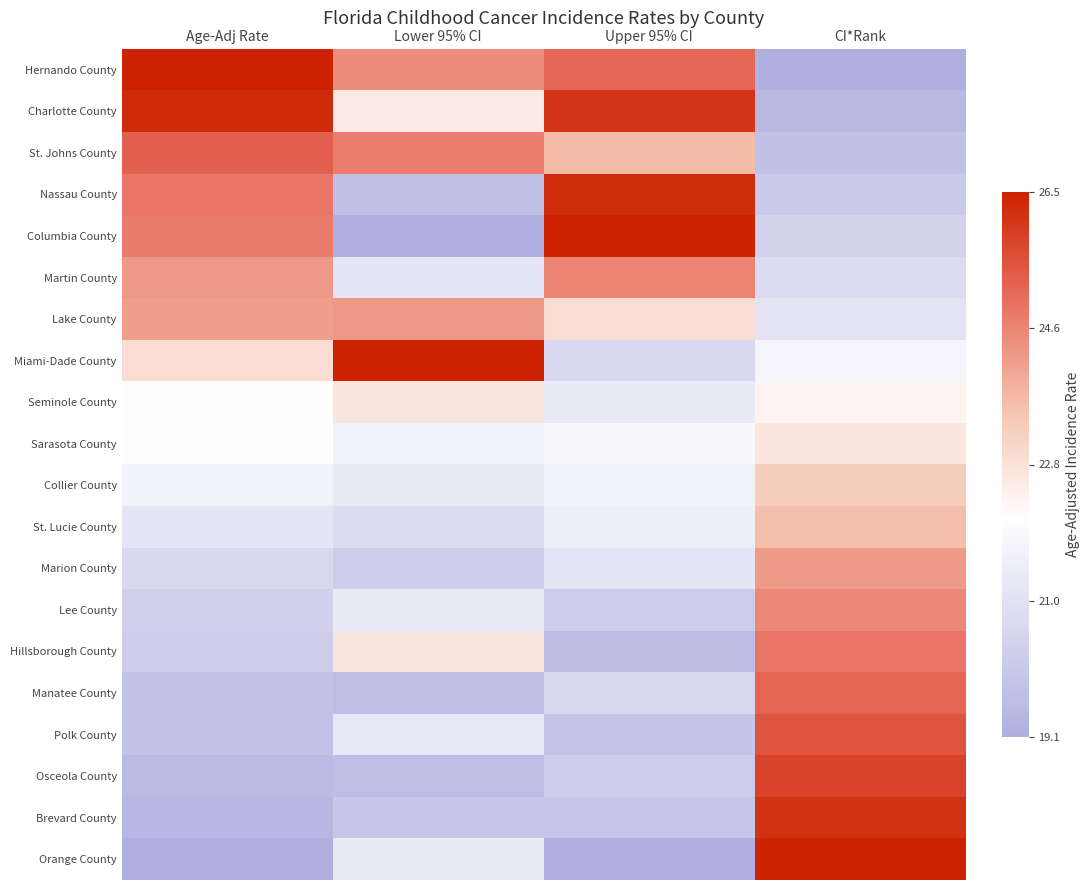

Reading left to right, extract all data points from this chart.

Hernando County: Age-Adj Rate=1.0	Lower 95% CI=0.7	Upper 95% CI=0.8	CI*Rank=0.0
Charlotte County: Age-Adj Rate=1.0	Lower 95% CI=0.5	Upper 95% CI=0.9	CI*Rank=0.0
St. Johns County: Age-Adj Rate=0.8	Lower 95% CI=0.8	Upper 95% CI=0.6	CI*Rank=0.1
Nassau County: Age-Adj Rate=0.8	Lower 95% CI=0.1	Upper 95% CI=1.0	CI*Rank=0.1
Columbia County: Age-Adj Rate=0.8	Lower 95% CI=0.0	Upper 95% CI=1.0	CI*Rank=0.2
Martin County: Age-Adj Rate=0.7	Lower 95% CI=0.3	Upper 95% CI=0.8	CI*Rank=0.2
Lake County: Age-Adj Rate=0.7	Lower 95% CI=0.7	Upper 95% CI=0.5	CI*Rank=0.3
Miami-Dade County: Age-Adj Rate=0.5	Lower 95% CI=1.0	Upper 95% CI=0.2	CI*Rank=0.3
Seminole County: Age-Adj Rate=0.4	Lower 95% CI=0.5	Upper 95% CI=0.3	CI*Rank=0.4
Sarasota County: Age-Adj Rate=0.4	Lower 95% CI=0.3	Upper 95% CI=0.4	CI*Rank=0.5
Collier County: Age-Adj Rate=0.3	Lower 95% CI=0.3	Upper 95% CI=0.3	CI*Rank=0.6
St. Lucie County: Age-Adj Rate=0.3	Lower 95% CI=0.2	Upper 95% CI=0.3	CI*Rank=0.6
Marion County: Age-Adj Rate=0.2	Lower 95% CI=0.1	Upper 95% CI=0.3	CI*Rank=0.7
Lee County: Age-Adj Rate=0.2	Lower 95% CI=0.3	Upper 95% CI=0.2	CI*Rank=0.7
Hillsborough County: Age-Adj Rate=0.1	Lower 95% CI=0.5	Upper 95% CI=0.1	CI*Rank=0.8
Manatee County: Age-Adj Rate=0.1	Lower 95% CI=0.1	Upper 95% CI=0.2	CI*Rank=0.8
Polk County: Age-Adj Rate=0.1	Lower 95% CI=0.3	Upper 95% CI=0.1	CI*Rank=0.9
Osceola County: Age-Adj Rate=0.1	Lower 95% CI=0.1	Upper 95% CI=0.2	CI*Rank=0.9
Brevard County: Age-Adj Rate=0.0	Lower 95% CI=0.1	Upper 95% CI=0.1	CI*Rank=1.0
Orange County: Age-Adj Rate=0.0	Lower 95% CI=0.3	Upper 95% CI=0.0	CI*Rank=1.0